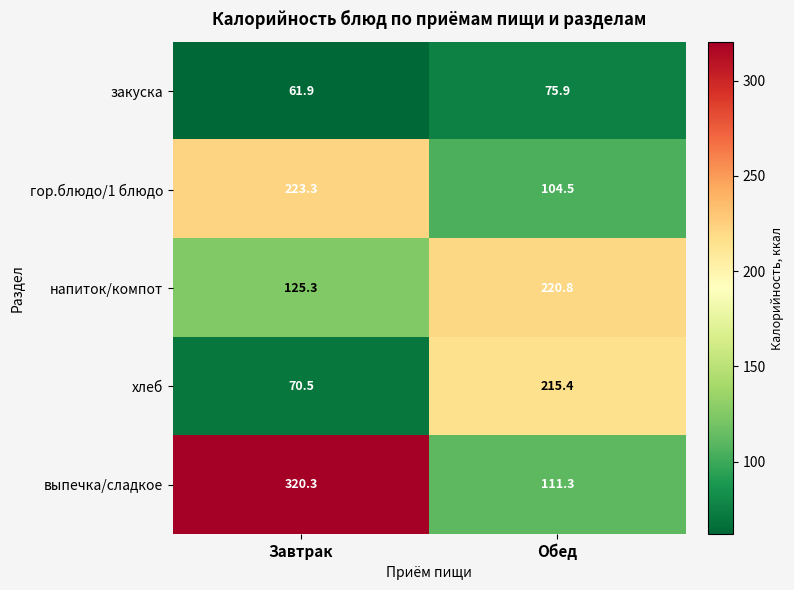

What is the difference between the maximum and minimum values in the хлеб series?

144.9